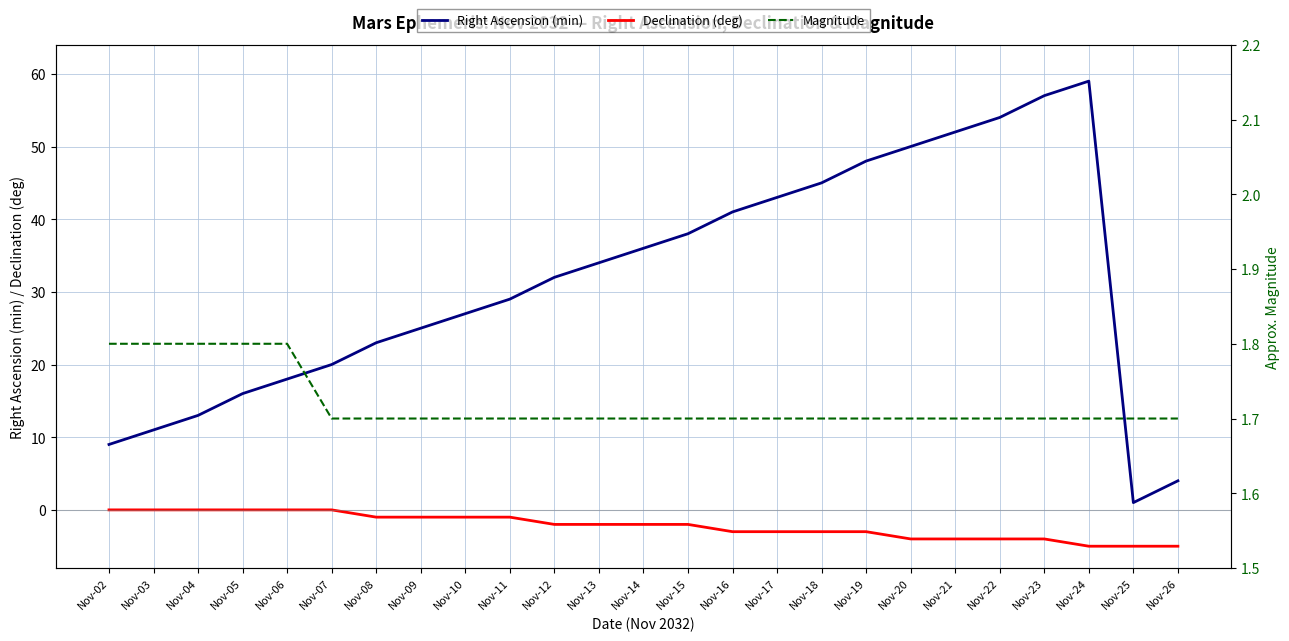

Reading right to left, extract all data points from this chart.

Right Ascension (min): Nov-26=4.0	Nov-25=1.0	Nov-24=59.0	Nov-23=57.0	Nov-22=54.0	Nov-21=52.0	Nov-20=50.0	Nov-19=48.0	Nov-18=45.0	Nov-17=43.0	Nov-16=41.0	Nov-15=38.0	Nov-14=36.0	Nov-13=34.0	Nov-12=32.0	Nov-11=29.0	Nov-10=27.0	Nov-09=25.0	Nov-08=23.0	Nov-07=20.0	Nov-06=18.0	Nov-05=16.0	Nov-04=13.0	Nov-03=11.0	Nov-02=9.0
Declination (deg): Nov-26=-5.0	Nov-25=-5.0	Nov-24=-5.0	Nov-23=-4.0	Nov-22=-4.0	Nov-21=-4.0	Nov-20=-4.0	Nov-19=-3.0	Nov-18=-3.0	Nov-17=-3.0	Nov-16=-3.0	Nov-15=-2.0	Nov-14=-2.0	Nov-13=-2.0	Nov-12=-2.0	Nov-11=-1.0	Nov-10=-1.0	Nov-09=-1.0	Nov-08=-1.0	Nov-07=0.0	Nov-06=0.0	Nov-05=0.0	Nov-04=0.0	Nov-03=0.0	Nov-02=0.0
Magnitude: Nov-26=1.7	Nov-25=1.7	Nov-24=1.7	Nov-23=1.7	Nov-22=1.7	Nov-21=1.7	Nov-20=1.7	Nov-19=1.7	Nov-18=1.7	Nov-17=1.7	Nov-16=1.7	Nov-15=1.7	Nov-14=1.7	Nov-13=1.7	Nov-12=1.7	Nov-11=1.7	Nov-10=1.7	Nov-09=1.7	Nov-08=1.7	Nov-07=1.7	Nov-06=1.8	Nov-05=1.8	Nov-04=1.8	Nov-03=1.8	Nov-02=1.8